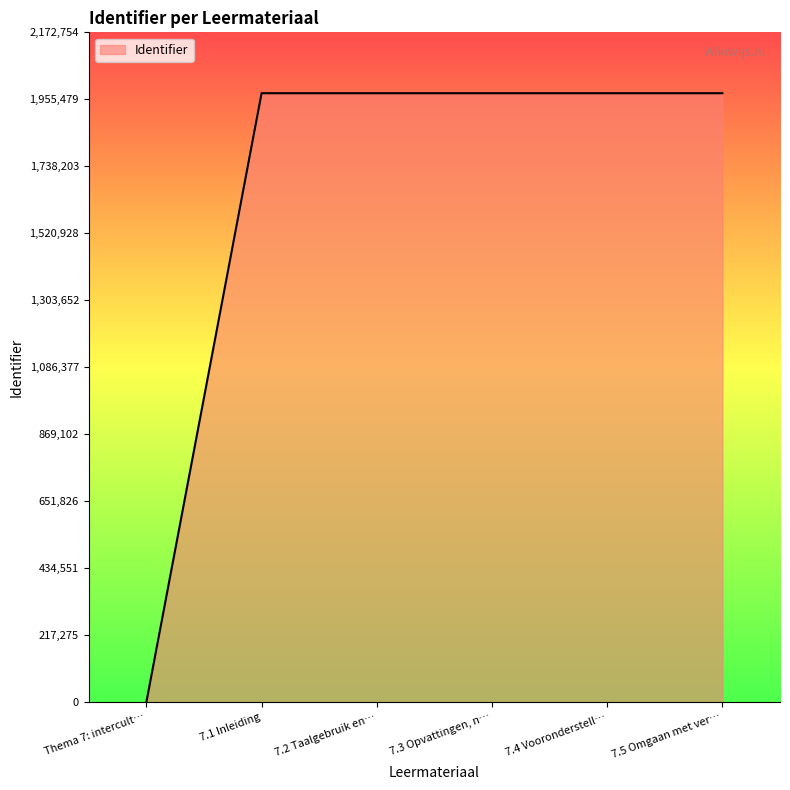

How many lines are shown in the chart?

1